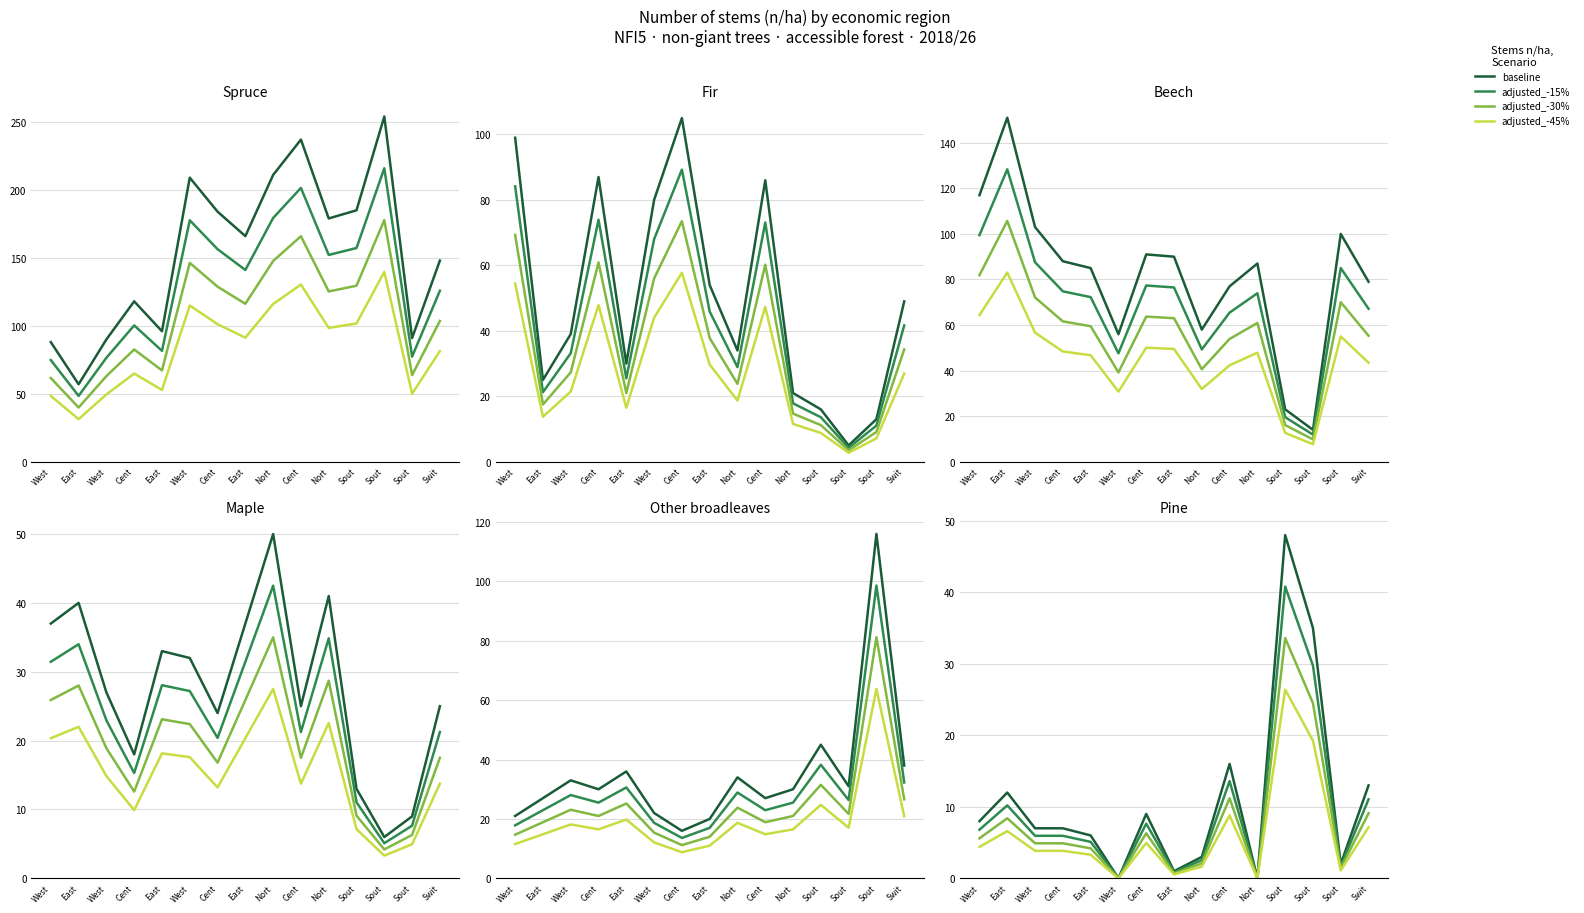

The pine_adjusted series shows 2.5 at Swit. True or false?

False